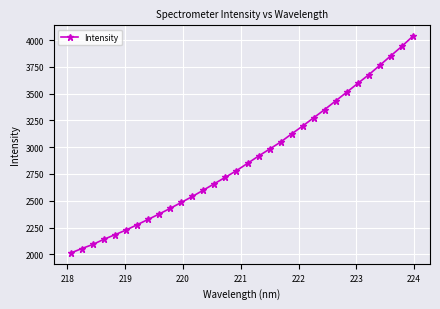

Does the chart display data point markers on the line(s)?

Yes